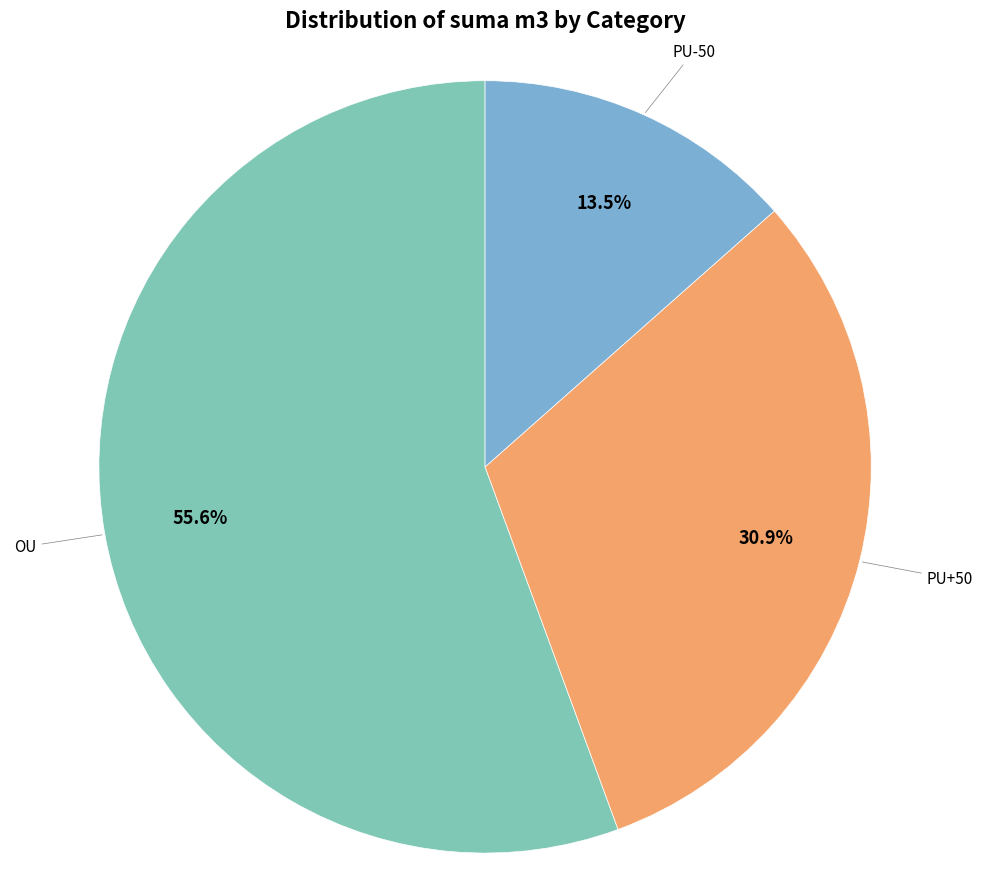

Which category has the biggest portion of the pie?

OU